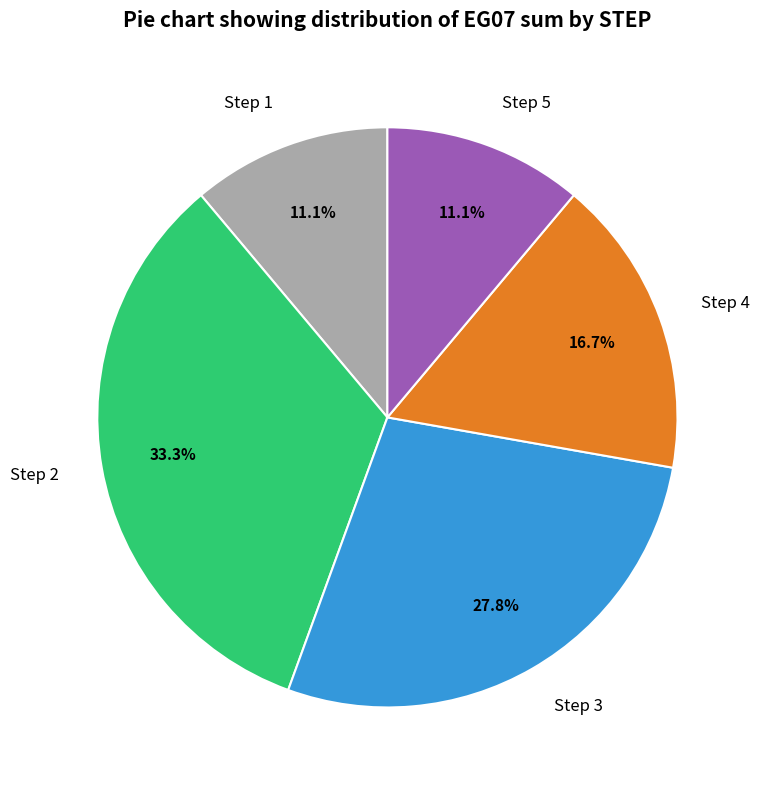

To the nearest percent, what percentage of the pie is Step 3?

28%